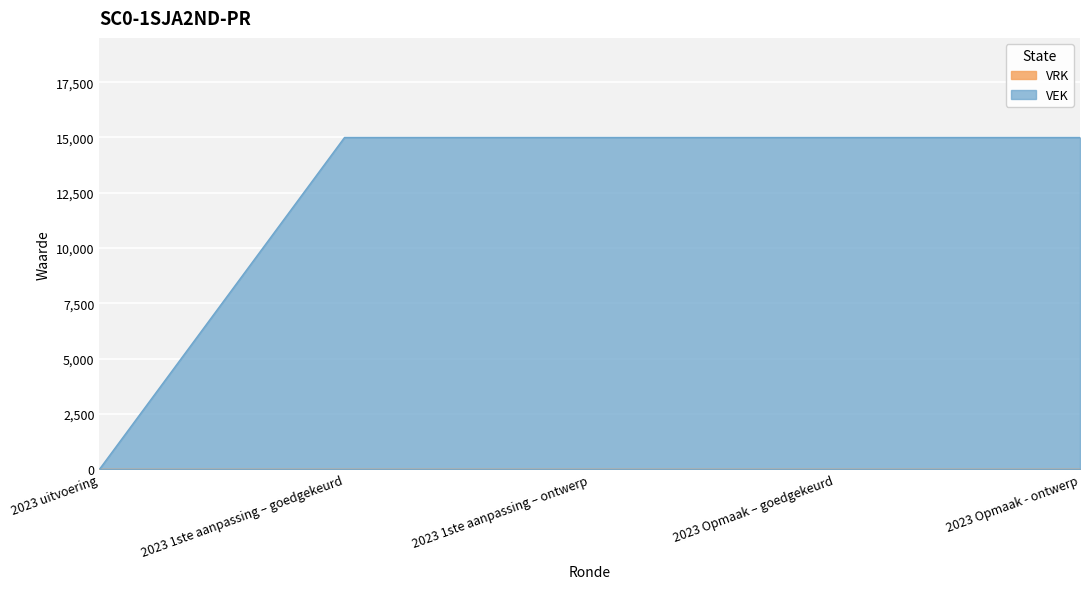

How many lines are shown in the chart?

2